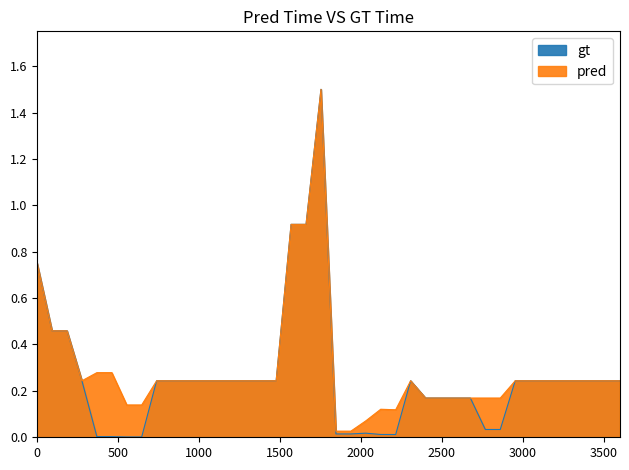

True or false: gt and pred cross at least once.

False